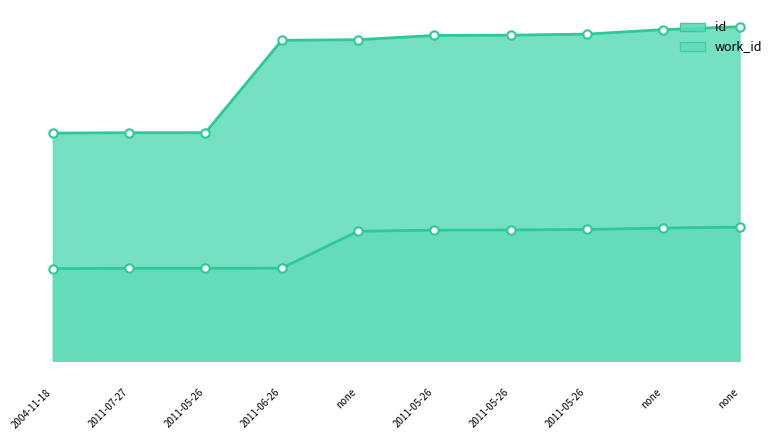

At how many categories does at least one series exceed 2516?

10